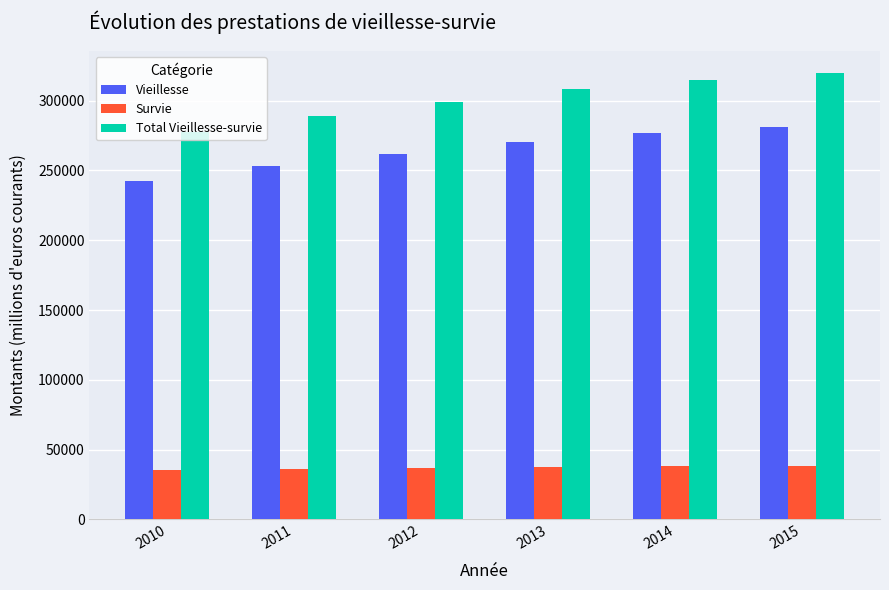

What is the spread (max minus min) of values at 2010?

242750.1